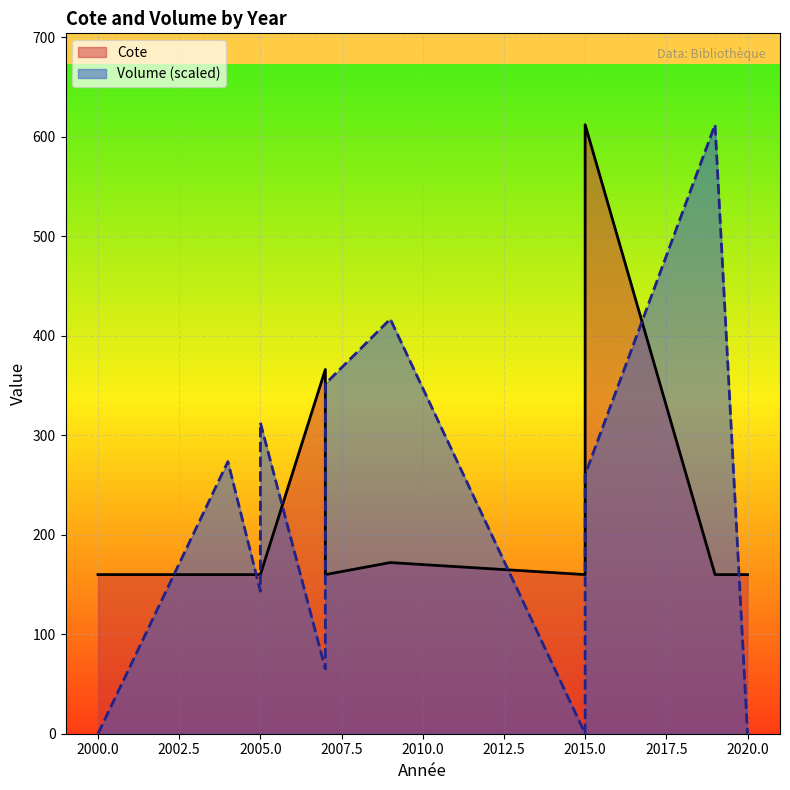

Rank the series by their maximum value, from lowest to highest.

Volume, Cote